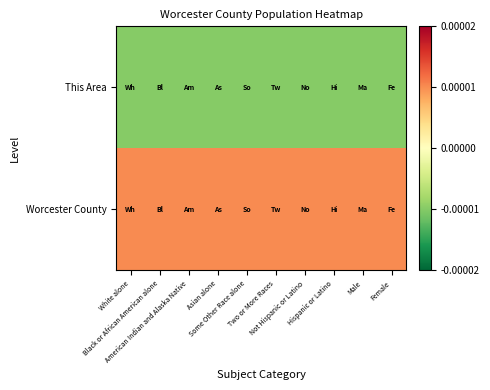

Reading left to right, what are all the values shown in this chart?

This Area: White alone=-0.0	Black or African American alone=-0.0	American Indian and Alaska Native=-0.0	Asian alone=-0.0	Some Other Race alone=-0.0	Two or More Races=-0.0	Not Hispanic or Latino=-0.0	Hispanic or Latino=-0.0	Male=-0.0	Female=-0.0
Worcester County: White alone=0.0	Black or African American alone=0.0	American Indian and Alaska Native=0.0	Asian alone=0.0	Some Other Race alone=0.0	Two or More Races=0.0	Not Hispanic or Latino=0.0	Hispanic or Latino=0.0	Male=0.0	Female=0.0